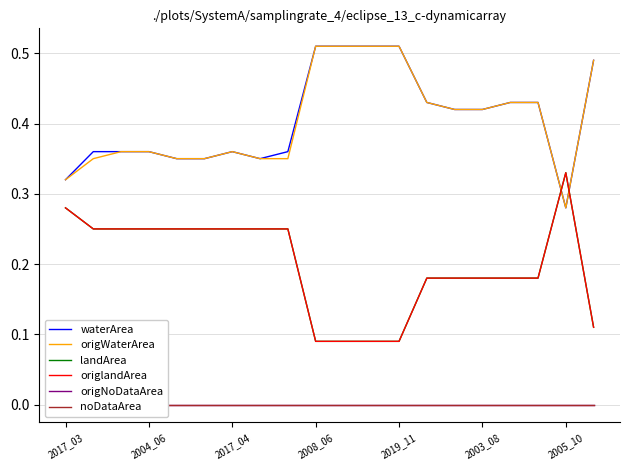

What are all the series names shown in the legend?

waterArea, origWaterArea, landArea, origlandArea, origNoDataArea, noDataArea